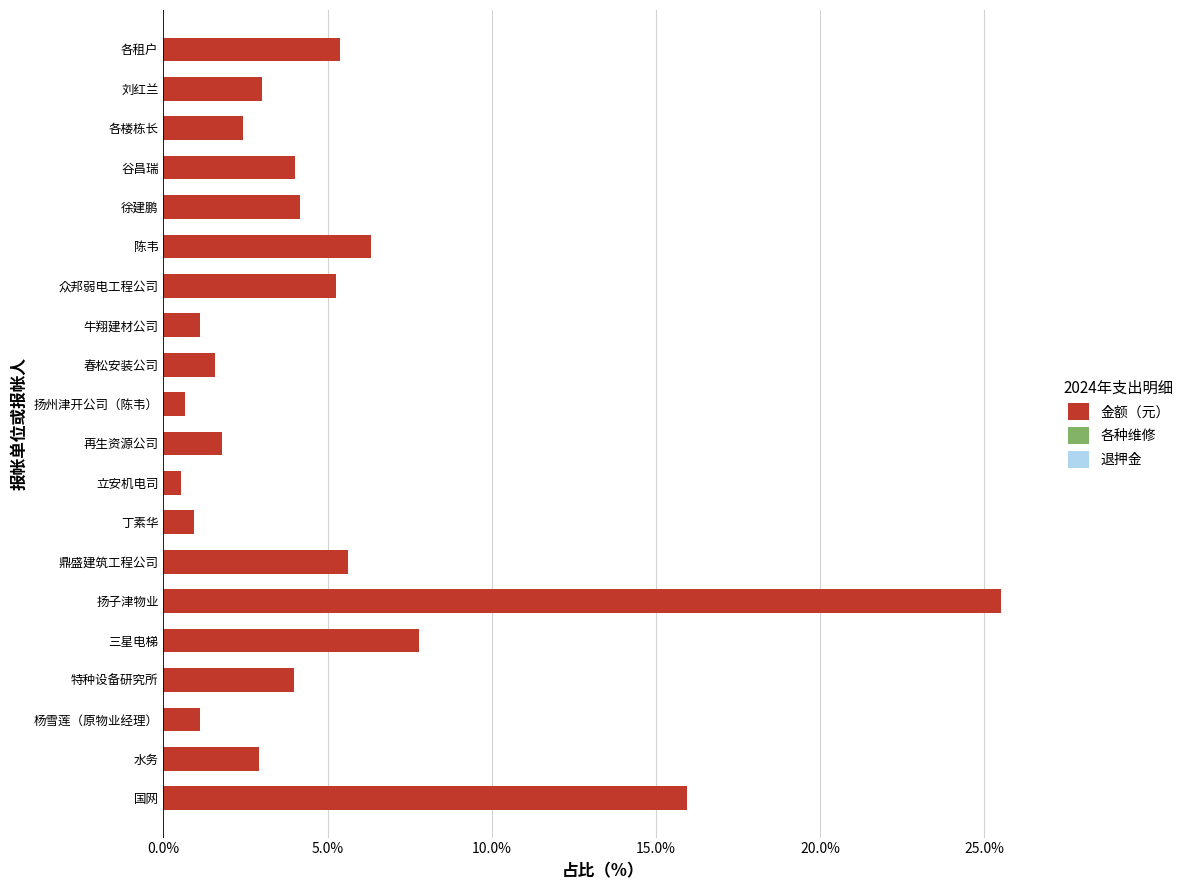

The chart shows a value of 4.8 at 三星电梯. True or false?

False